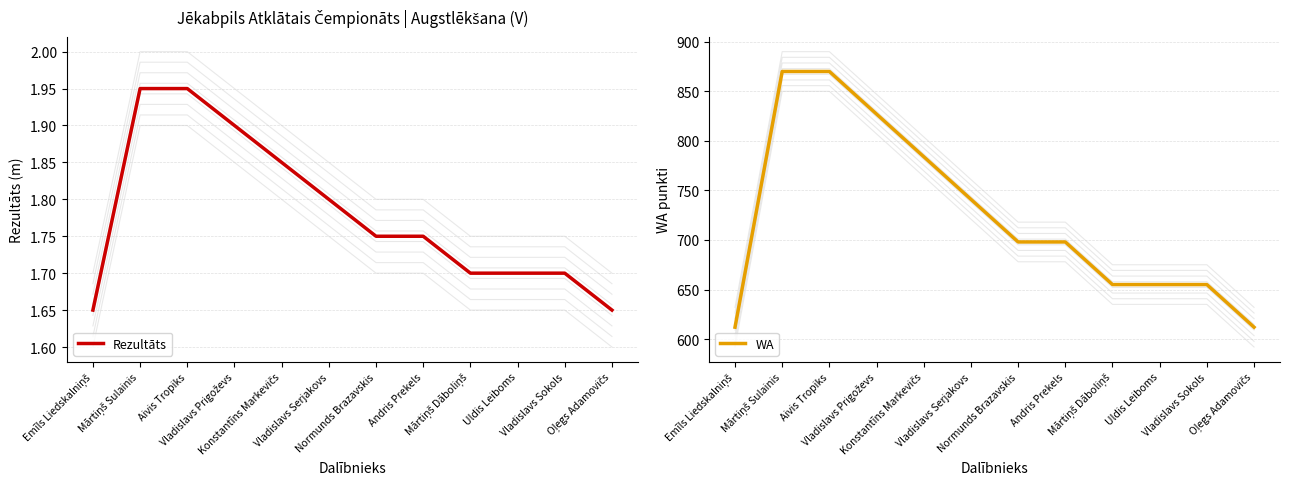

Reading left to right, what are all the values shown in this chart?

Rezultāts: 1.6	1.9	1.9	1.9	1.9	1.8	1.8	1.8	1.7	1.7	1.7	1.6
WA: 612.0	870.0	870.0	827.0	784.0	741.0	698.0	698.0	655.0	655.0	655.0	612.0